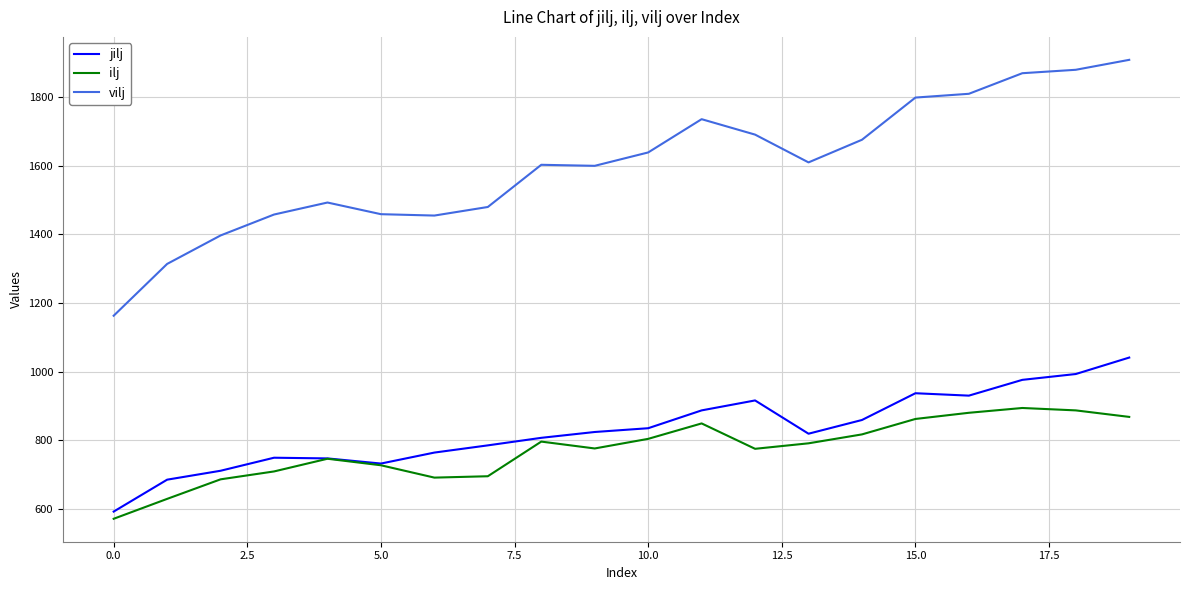

What is the maximum value shown in the chart?

1909